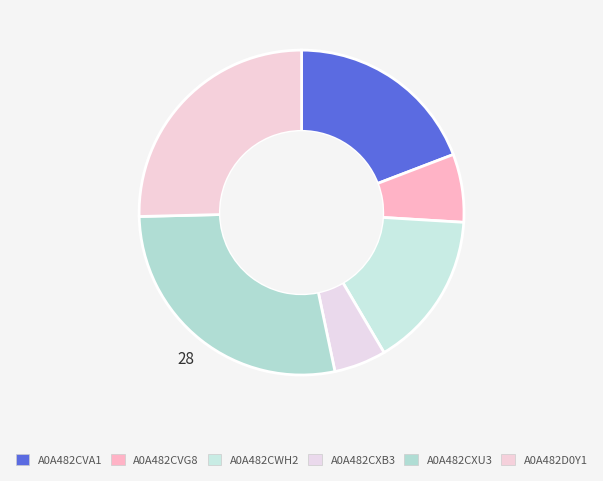

Count the number of slices in the pie.

6